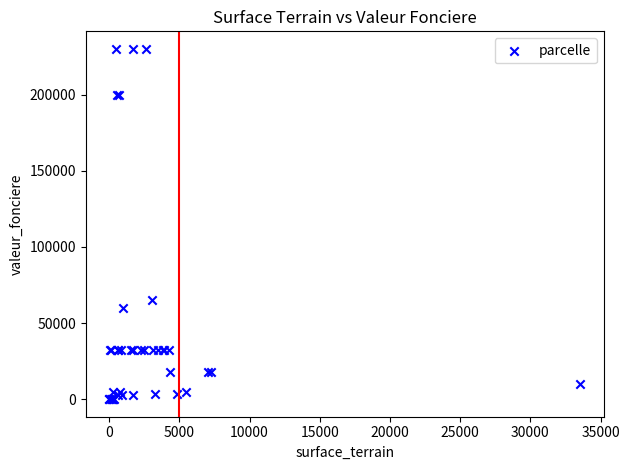

What Y value in the scatter plot is closest to 115000?

65000